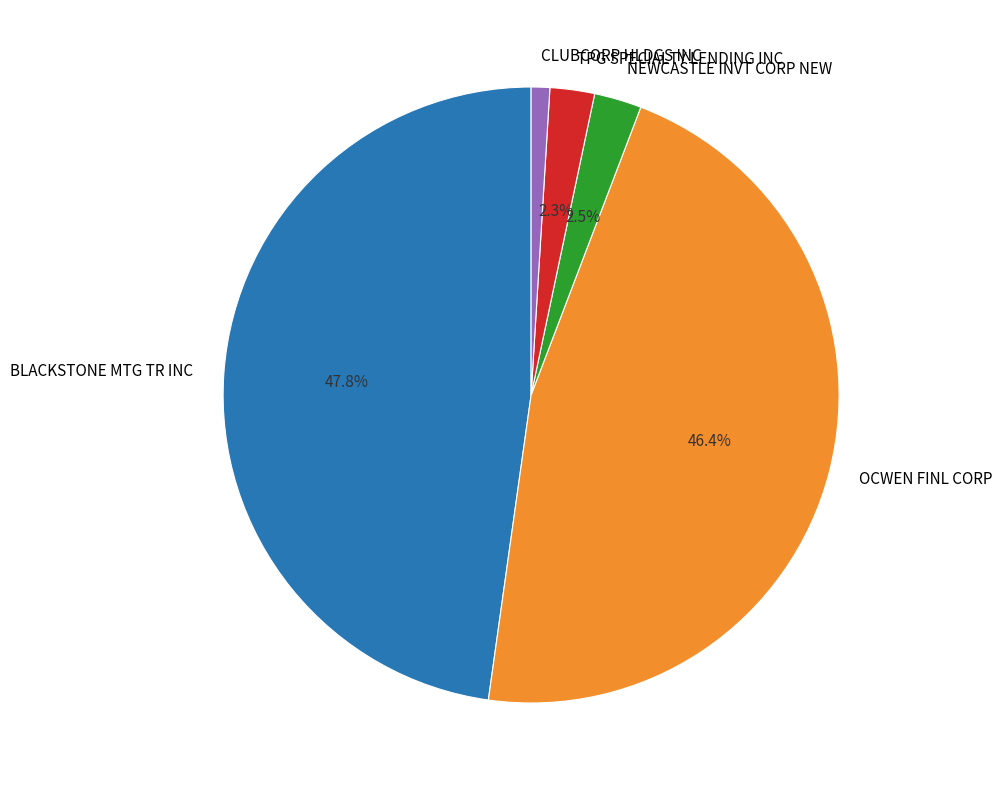

To the nearest percent, what is the combined percentage of TPG SPECIALTY LENDING INC and CLUBCORP HLDGS INC?

3%